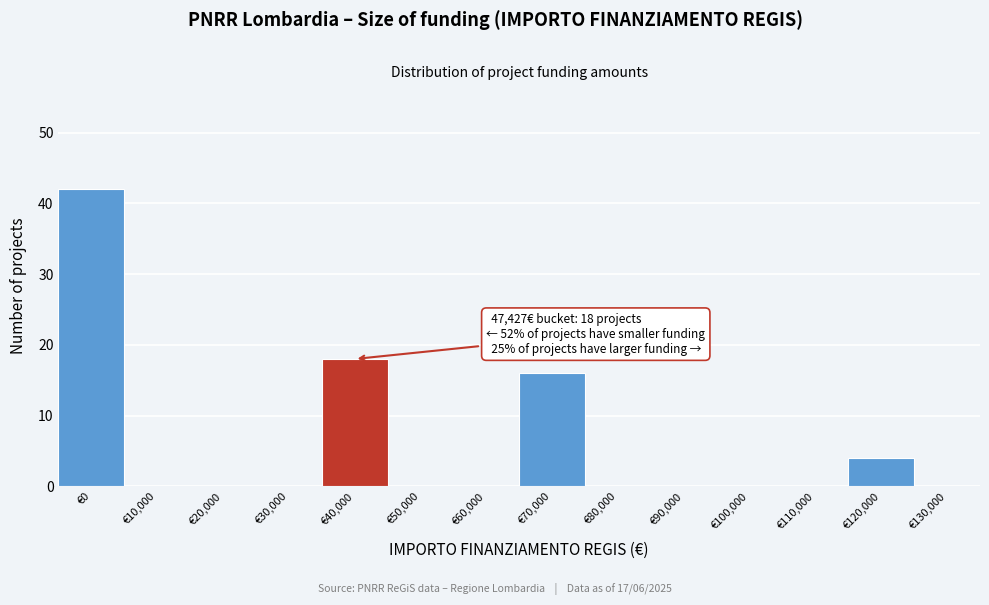

Reading right to left, list all the values displayed in this chart.

€130,000=0	€120,000=4	€110,000=0	€100,000=0	€90,000=0	€80,000=0	€70,000=16	€60,000=0	€50,000=0	€40,000=18	€30,000=0	€20,000=0	€10,000=0	€0=42